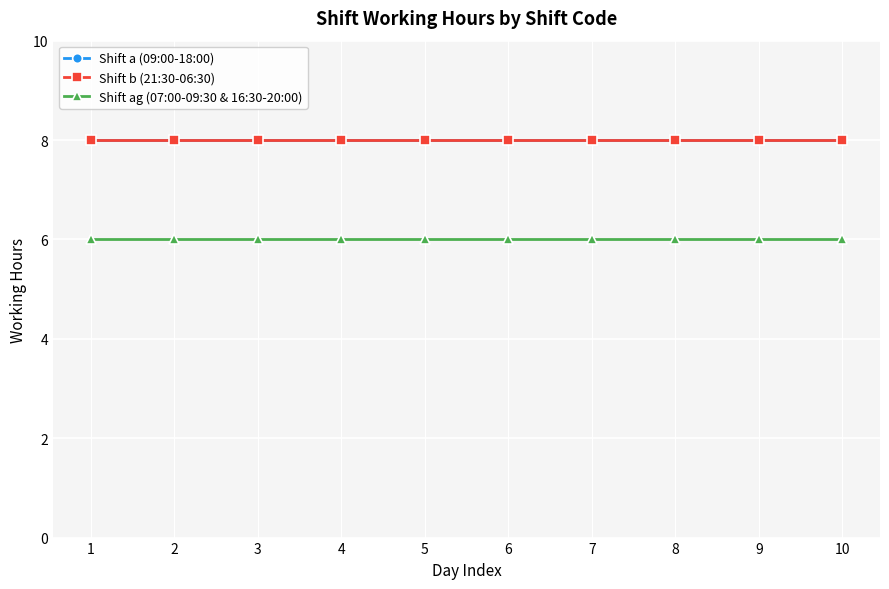

What is the approximate value of Shift ag (07:00-09:30 & 16:30-20:00) at 4?

6.0